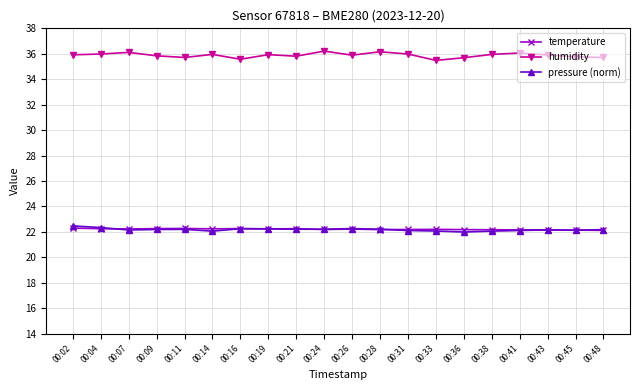

What is the value of the humidity point at the 5th from the left?

35.7